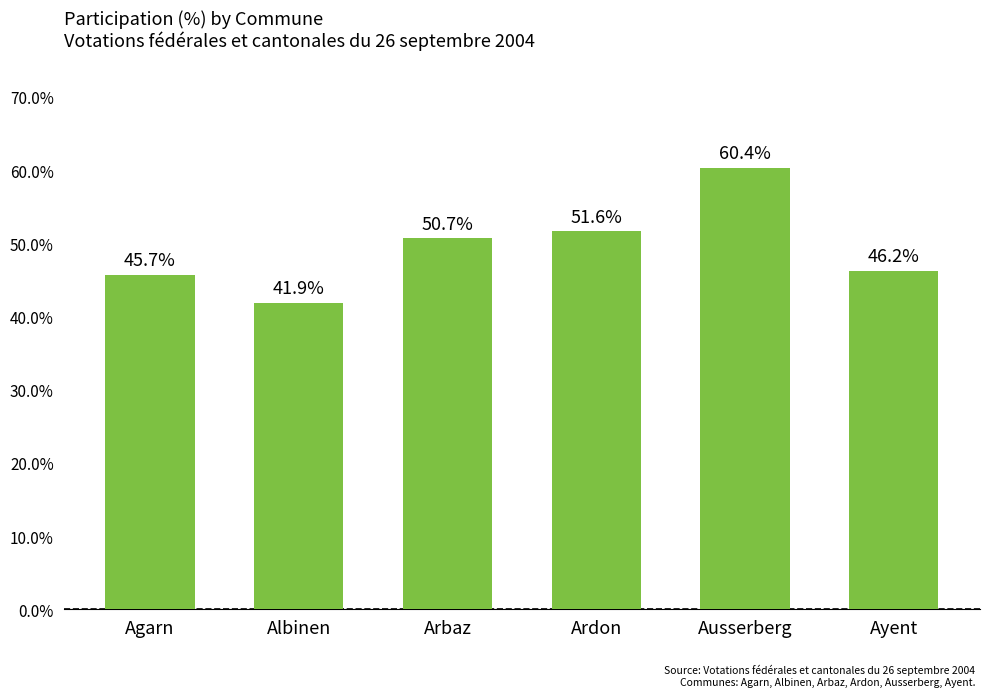

List the labels in order of value, largest first.

Ausserberg, Ardon, Arbaz, Ayent, Agarn, Albinen